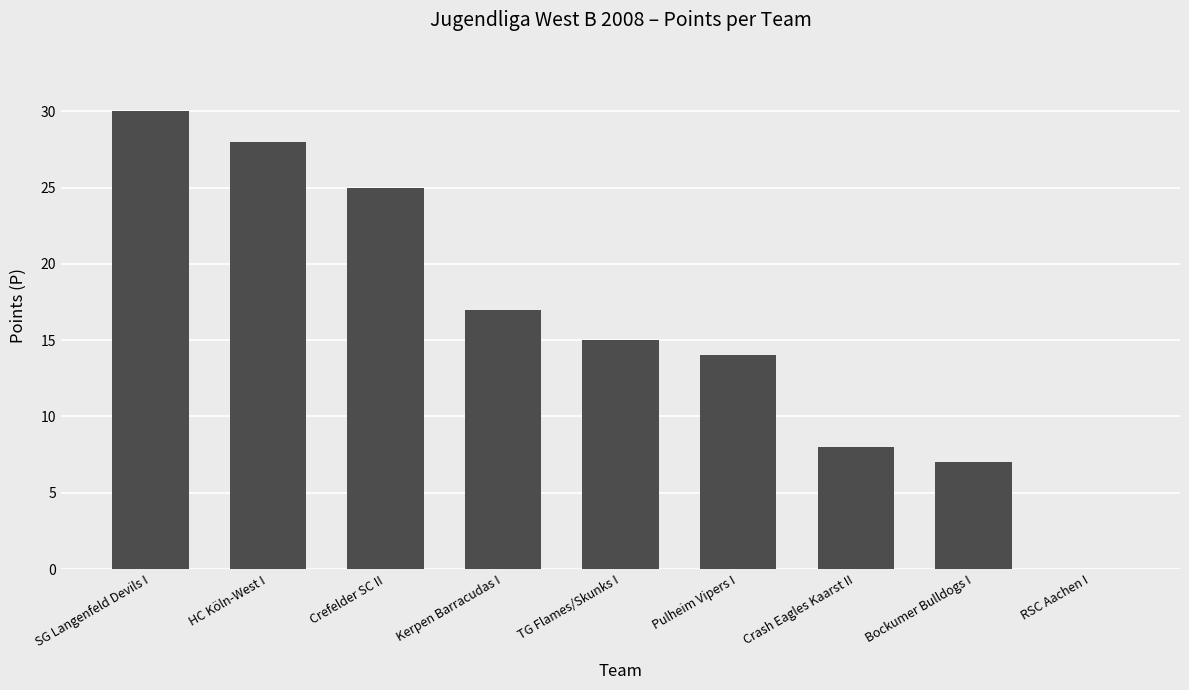

At which category does the chart reach its peak across all series?

SG Langenfeld Devils I